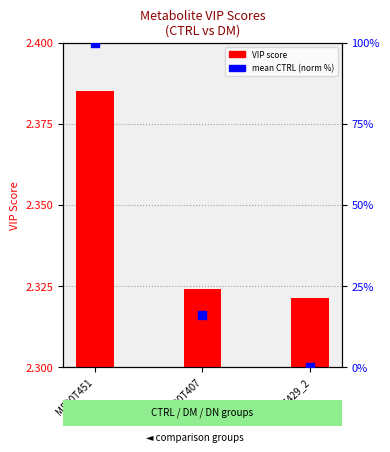

Which series contains the highest Y value?

mean CTRL (normalized %)